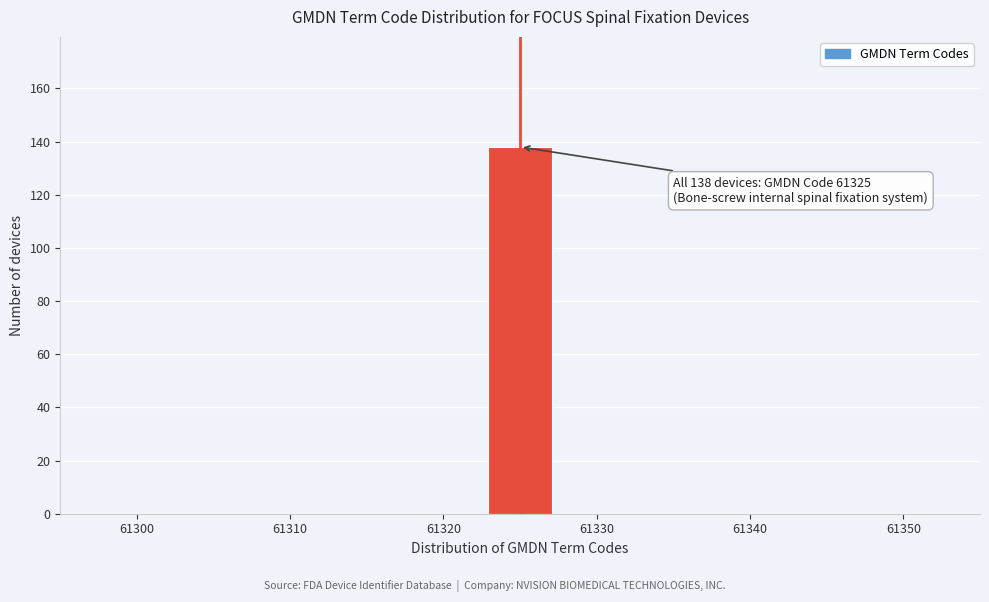

Which range on the x-axis has the tallest bar?

61323 to 61327